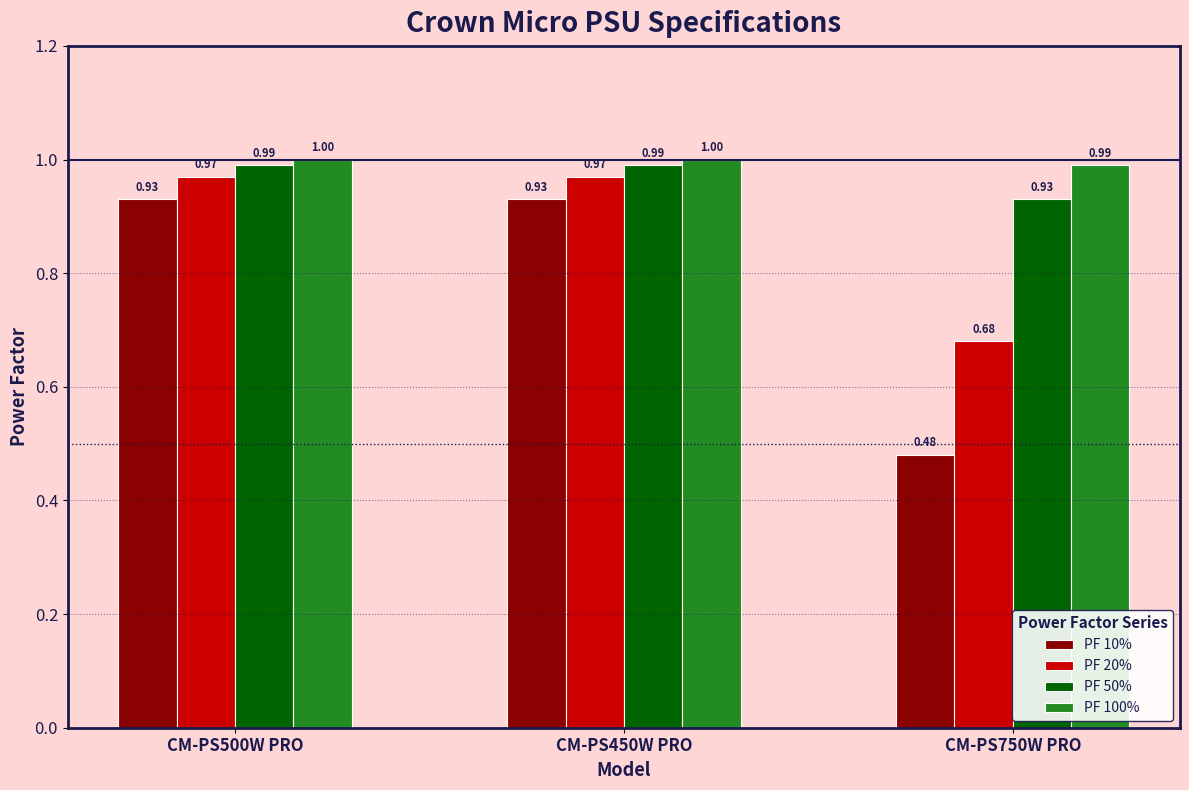

Which series has the widest spread of values?

PF 10%